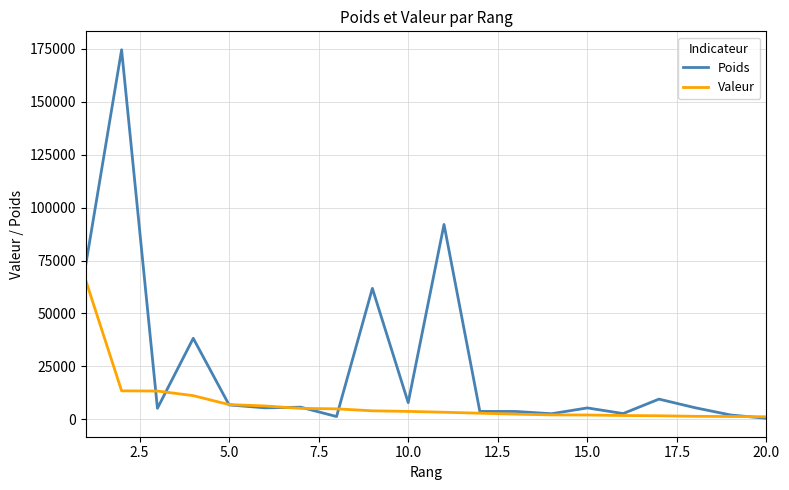

Rank the series by their maximum value, from lowest to highest.

Valeur, Poids